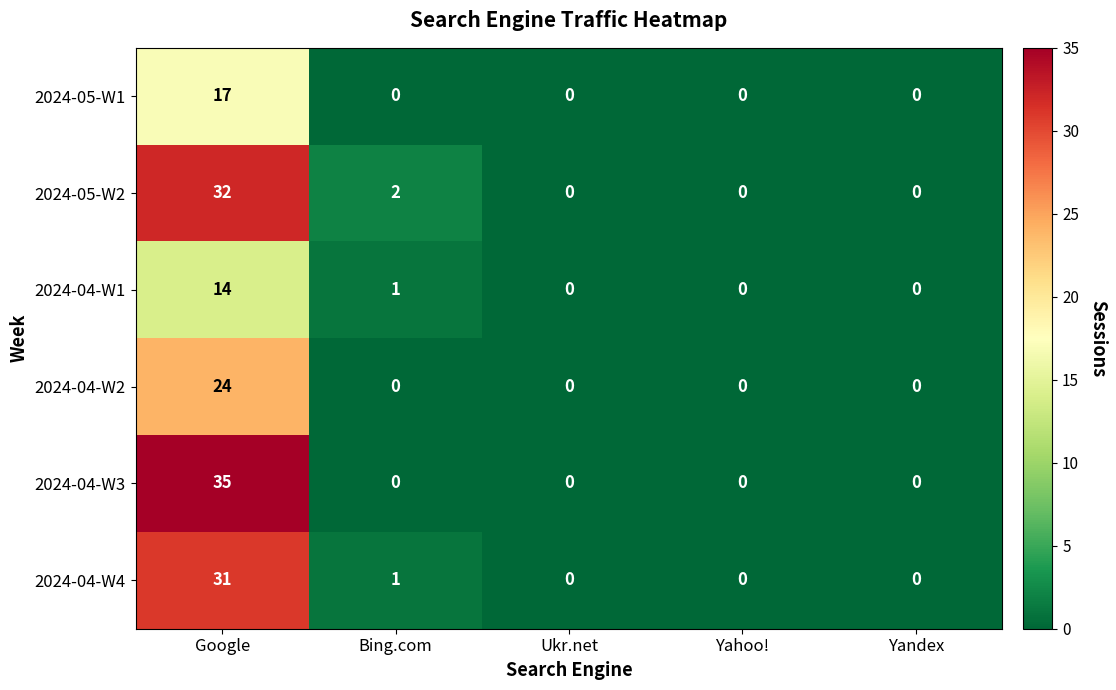

Which series changed the most between Google and Yahoo!?

2024-04-W3